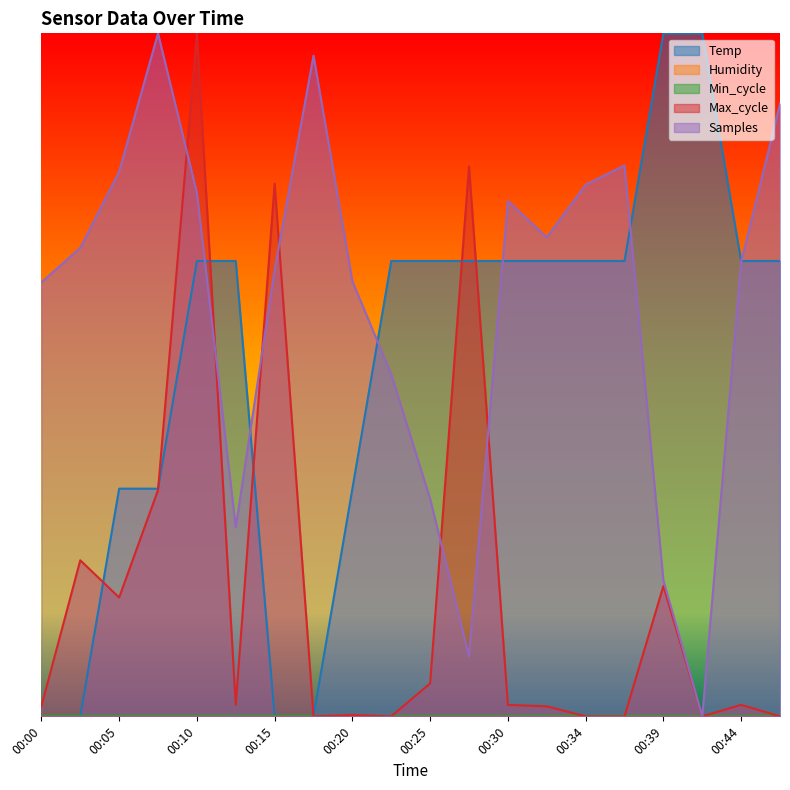

Does the chart have visible grid lines?

No